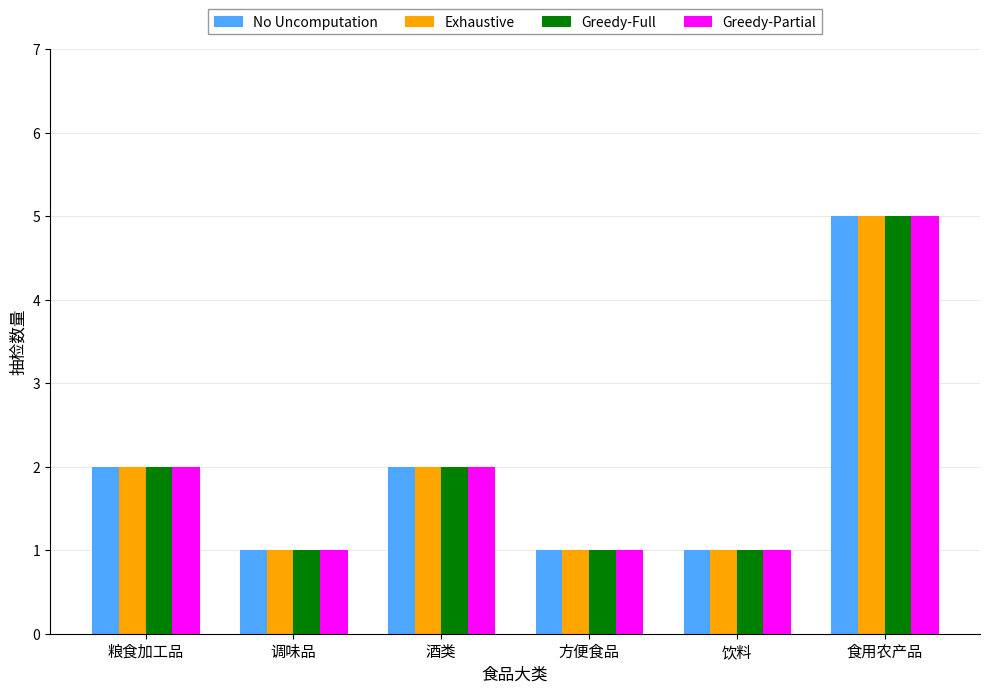

Is the value of Greedy-Partial at 调味品 greater than the value of Greedy-Full at 食用农产品?

No